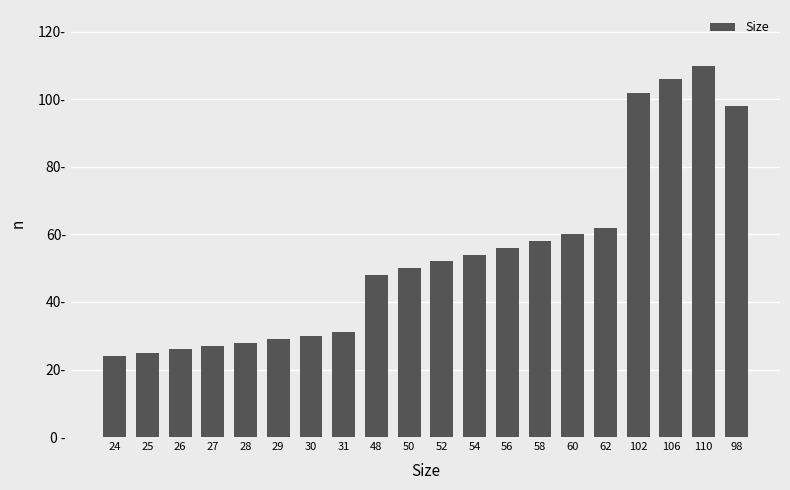

Does the chart contain any negative values?

No